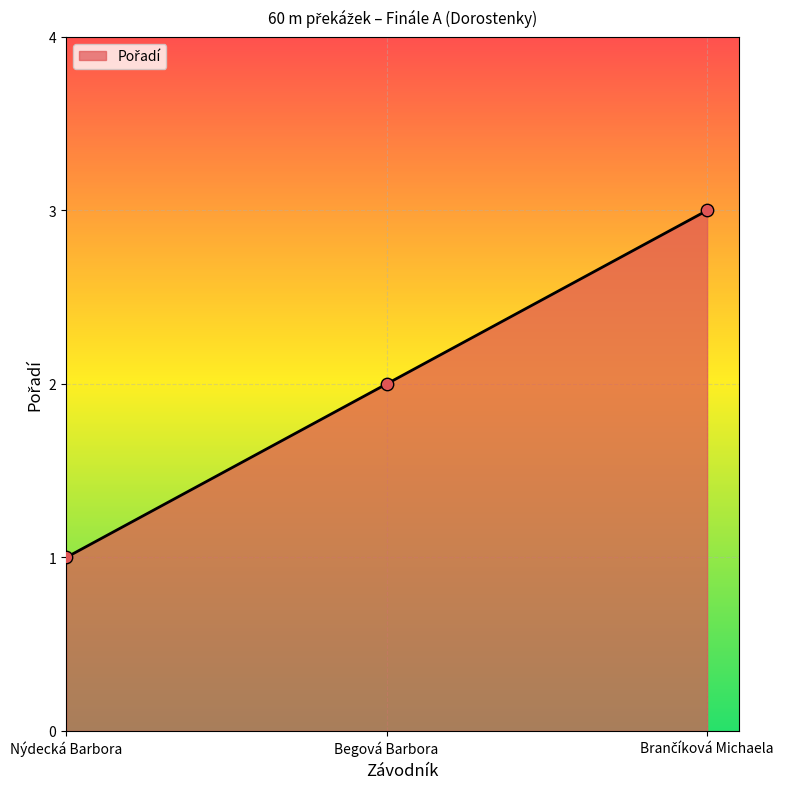

What is the ratio of the value at Nýdecká Barbora to the value at Begová Barbora?

0.5